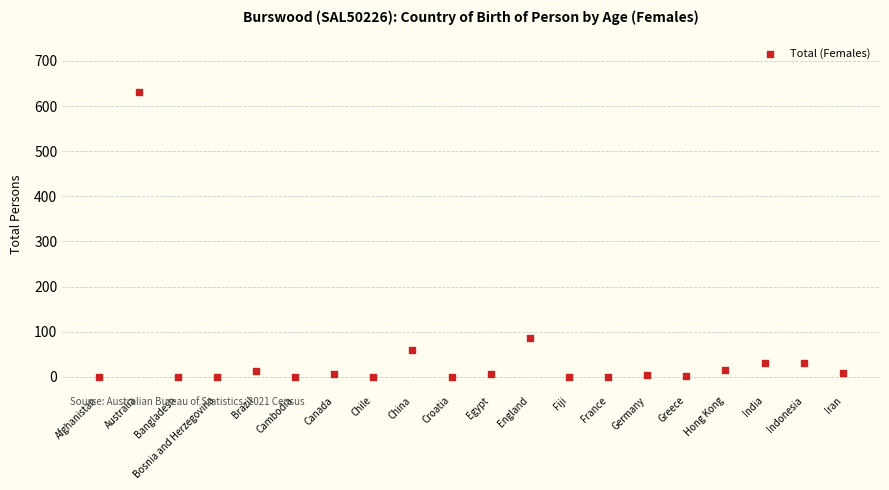

What Y value in the scatter plot is closest to 316?

87